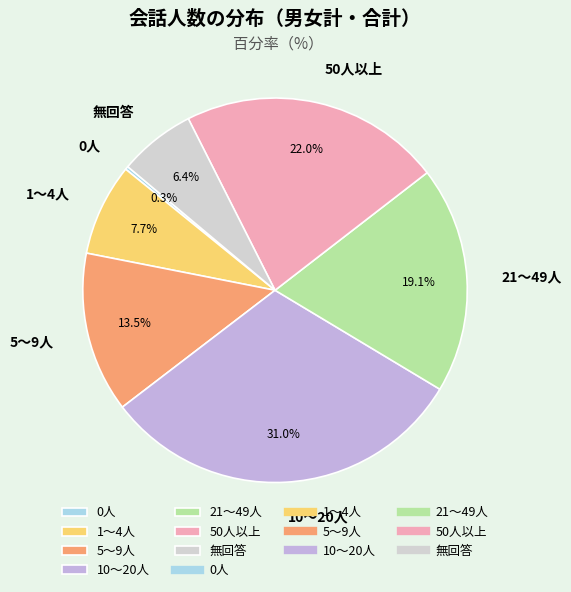

To the nearest percent, what is the difference between the largest and smallest slice percentages?

31%